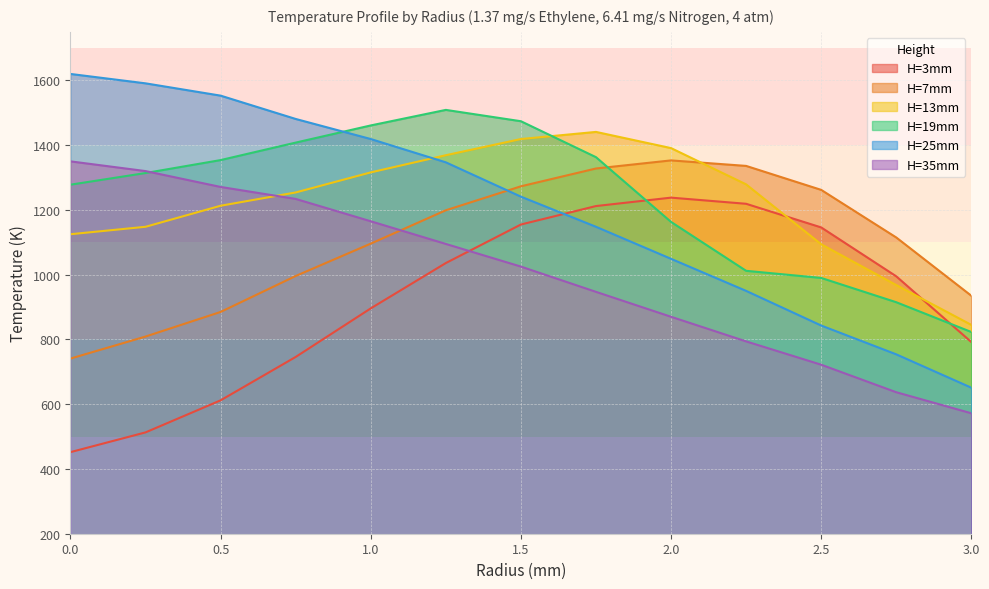

Reading right to left, transcribe all the data shown in this chart.

H=3mm: 3.0=792	2.75=995	2.5=1146	2.25=1219	2.0=1238	1.75=1212	1.5=1155	1.25=1036	1.0=896	0.75=746	0.5=612	0.25=513	0=452
H=7mm: 3.0=935	2.75=1115	2.5=1262	2.25=1336	2.0=1353	1.75=1328	1.5=1273	1.25=1199	1.0=1096	0.75=996	0.5=885	0.25=809	0=741
H=13mm: 3.0=845	2.75=968	2.5=1094	2.25=1279	2.0=1391	1.75=1441	1.5=1419	1.25=1369	1.0=1316	0.75=1254	0.5=1213	0.25=1148	0=1125
H=19mm: 3.0=823	2.75=915	2.5=990	2.25=1012	2.0=1163	1.75=1363	1.5=1474	1.25=1509	1.0=1461	0.75=1408	0.5=1354	0.25=1314	0=1278
H=25mm: 3.0=651	2.75=754	2.5=843	2.25=950	2.0=1049	1.75=1148	1.5=1241	1.25=1347	1.0=1419	0.75=1481	0.5=1553	0.25=1591	0=1620
H=35mm: 3.0=572	2.75=637	2.5=722	2.25=794	2.0=870	1.75=947	1.5=1025	1.25=1095	1.0=1165	0.75=1234	0.5=1271	0.25=1320	0=1350